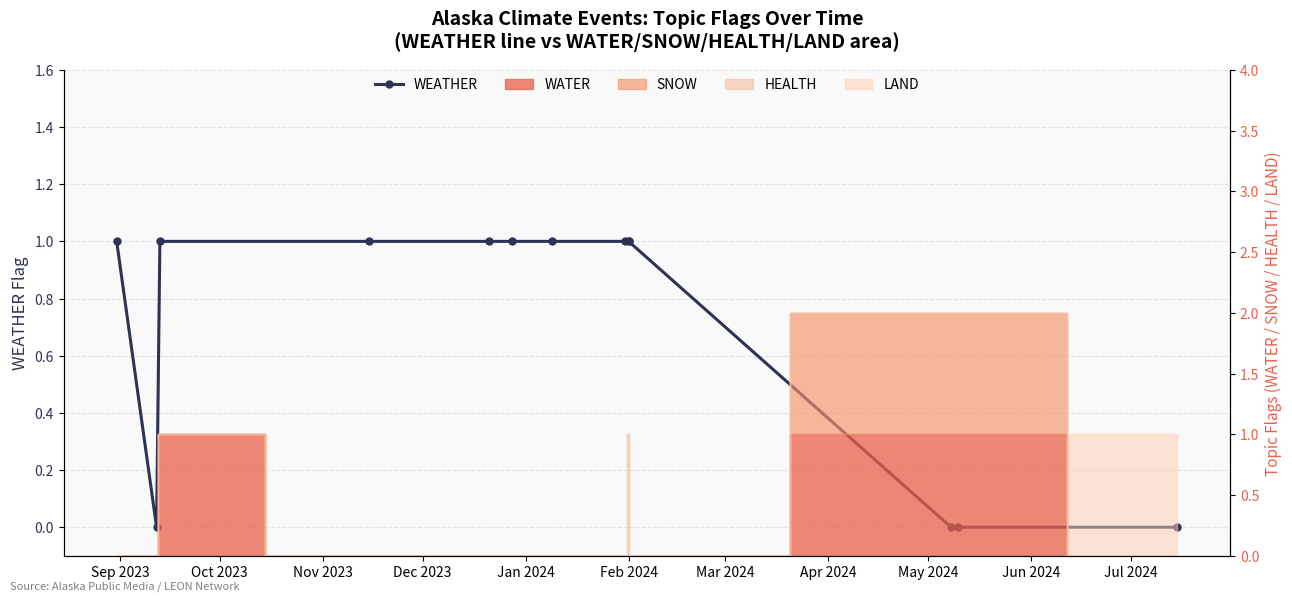

How many interior local valleys (lower than both neighbors) does the data have?

1